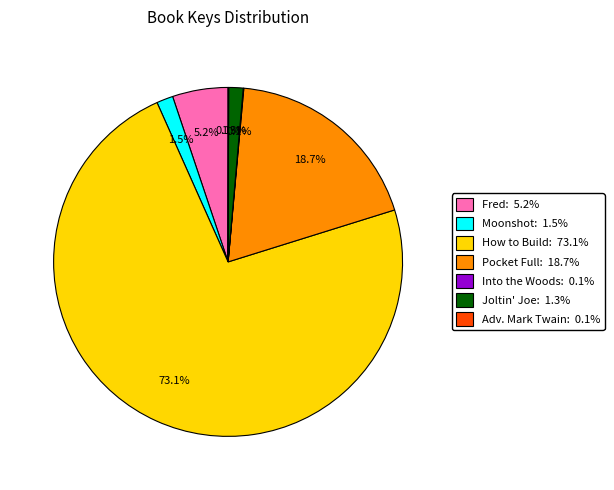

Is there any slice that represents more than half of the pie?

Yes